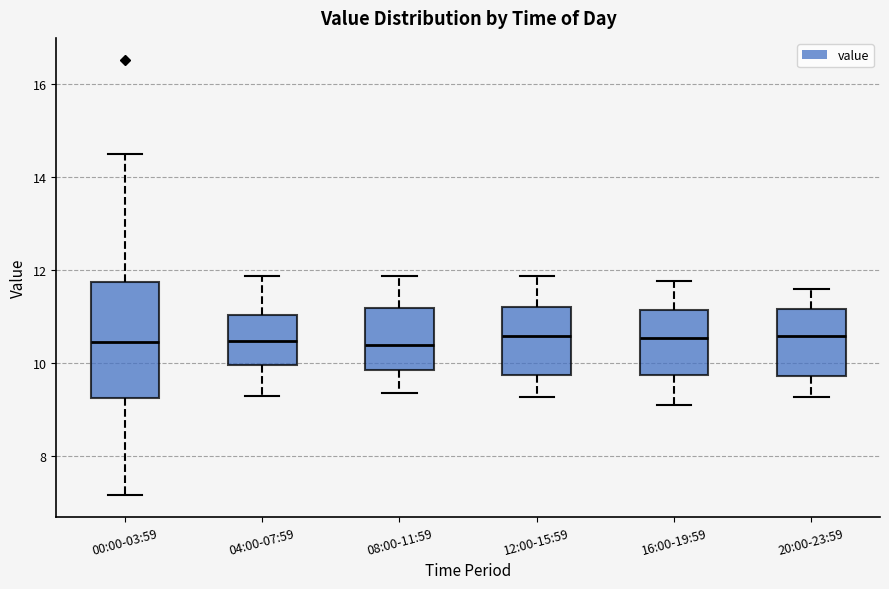

Which box is the tallest, from its lower edge to its upper edge?

00:00-03:59